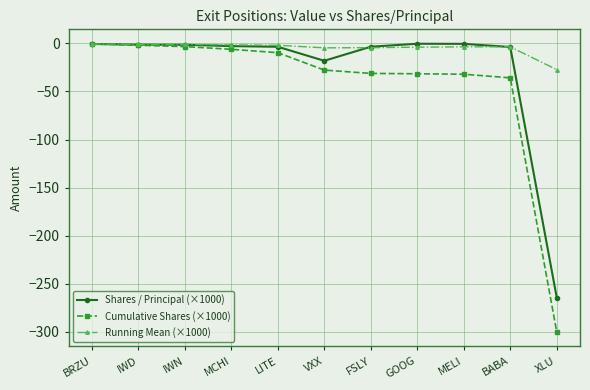

Between IWD and MELI, which series saw the biggest shift?

Cumulative Shares (×1000)